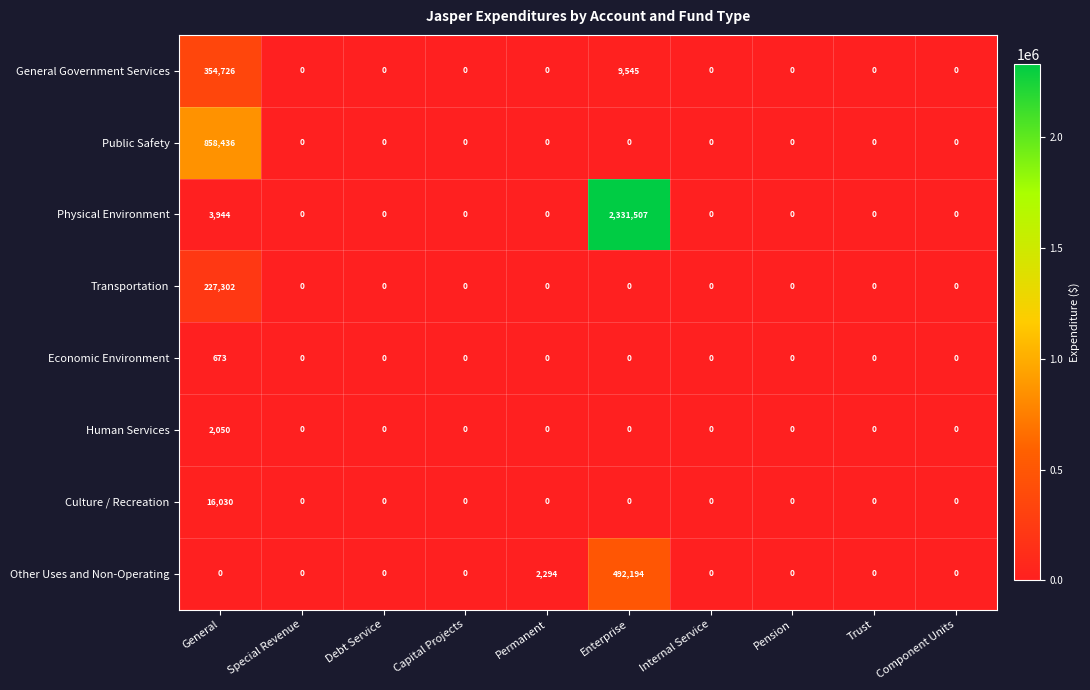

The value of Economic Environment at Pension is 0. True or false?

True